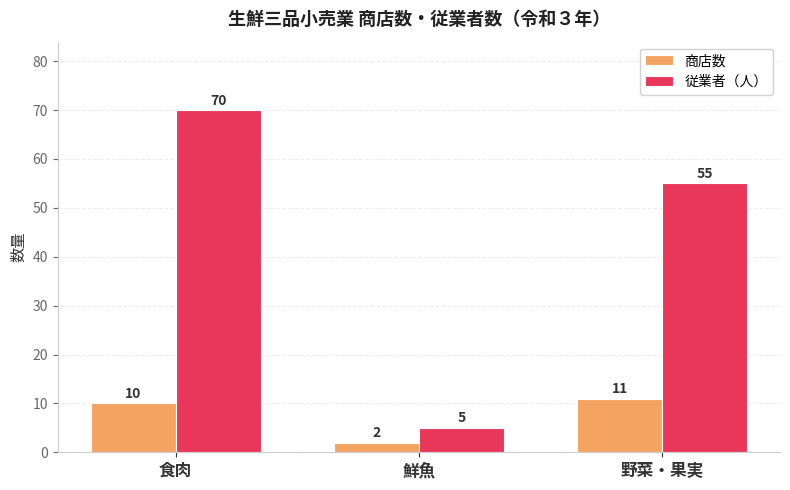

How many bars are there in each group?

2